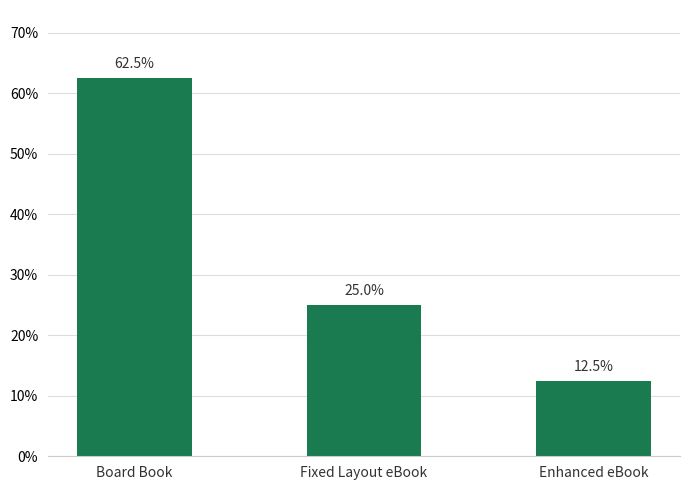

What is the difference between the values at Board Book and Fixed Layout eBook?

37.5